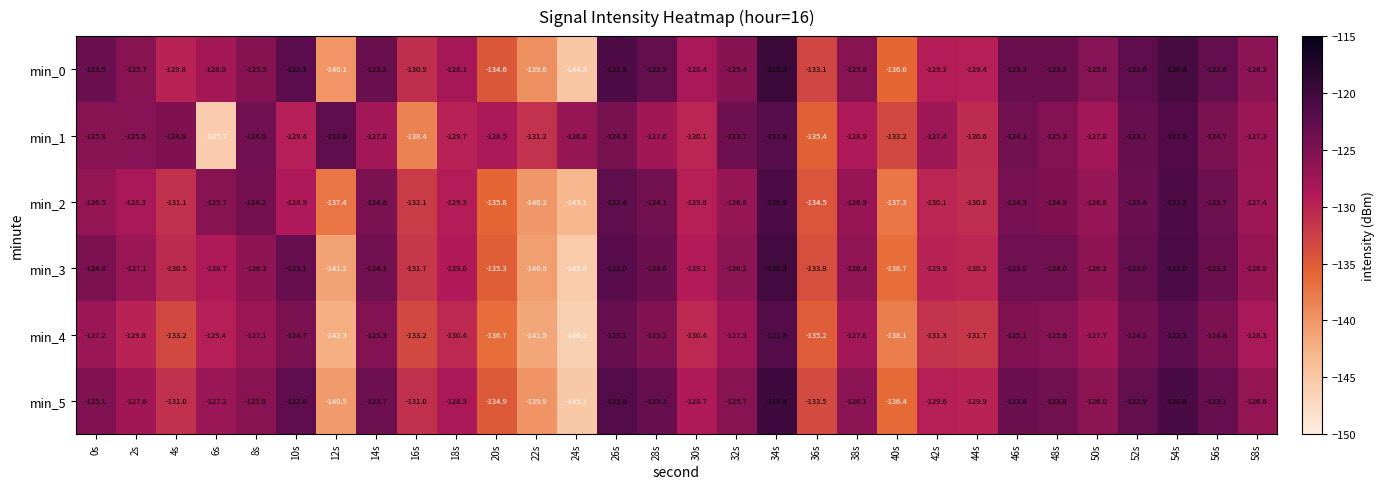

What is the sum of all min_3 values?

-3854.8